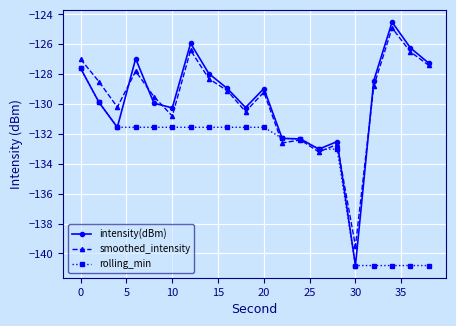

What is the value of the rolling_min point at the 11th from the left?

-131.6